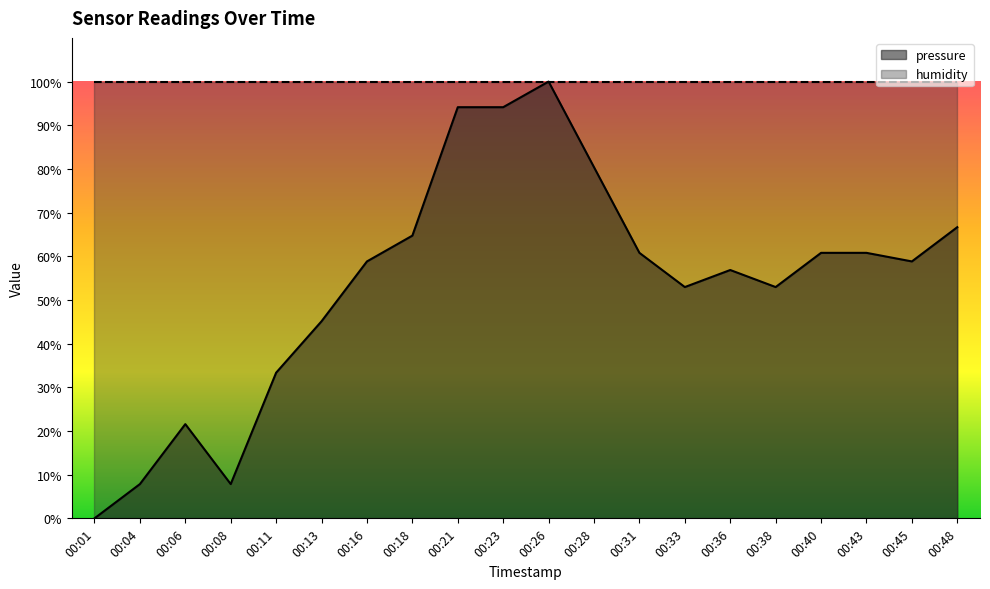

Does the chart display data point markers on the line(s)?

No